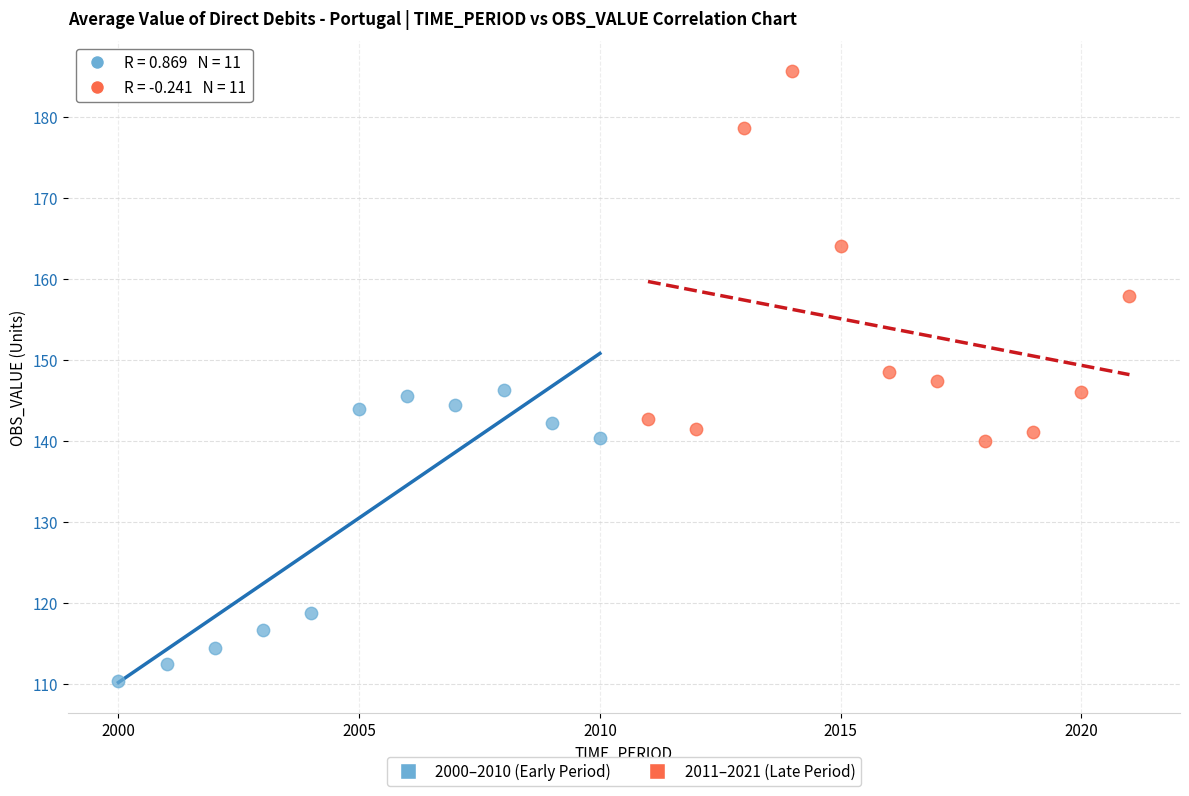

Which series contains the lowest Y value?

2000–2010 (Early Period)